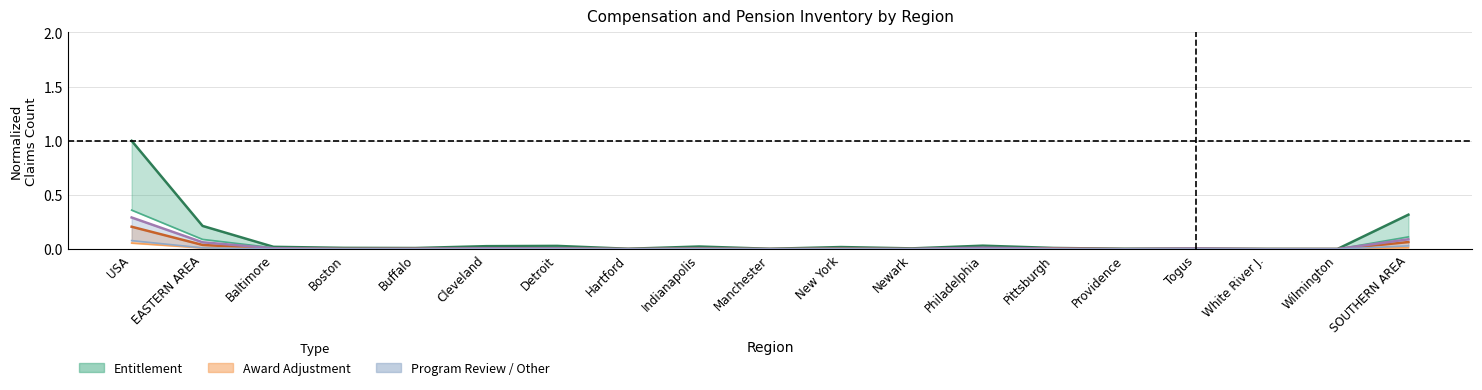

True or false: Entitlement (lower) and Program Review / Other (upper) intersect in this chart.

True